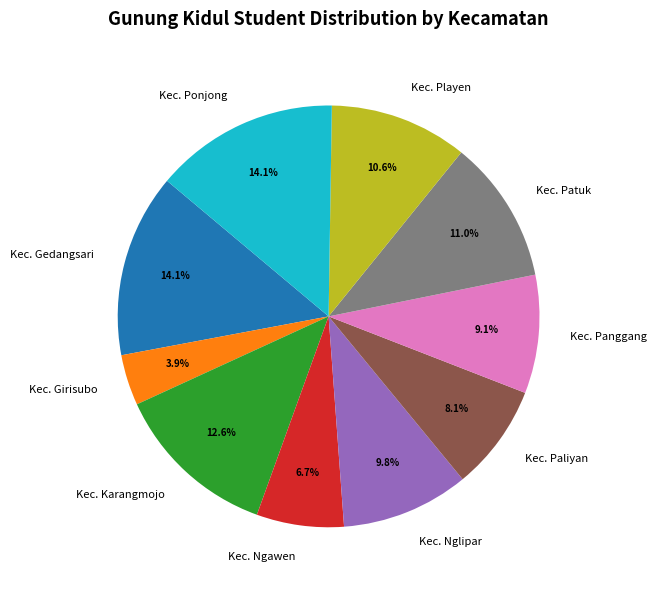

What percentage is NOT represented by Kec. Ponjong?

85.9%